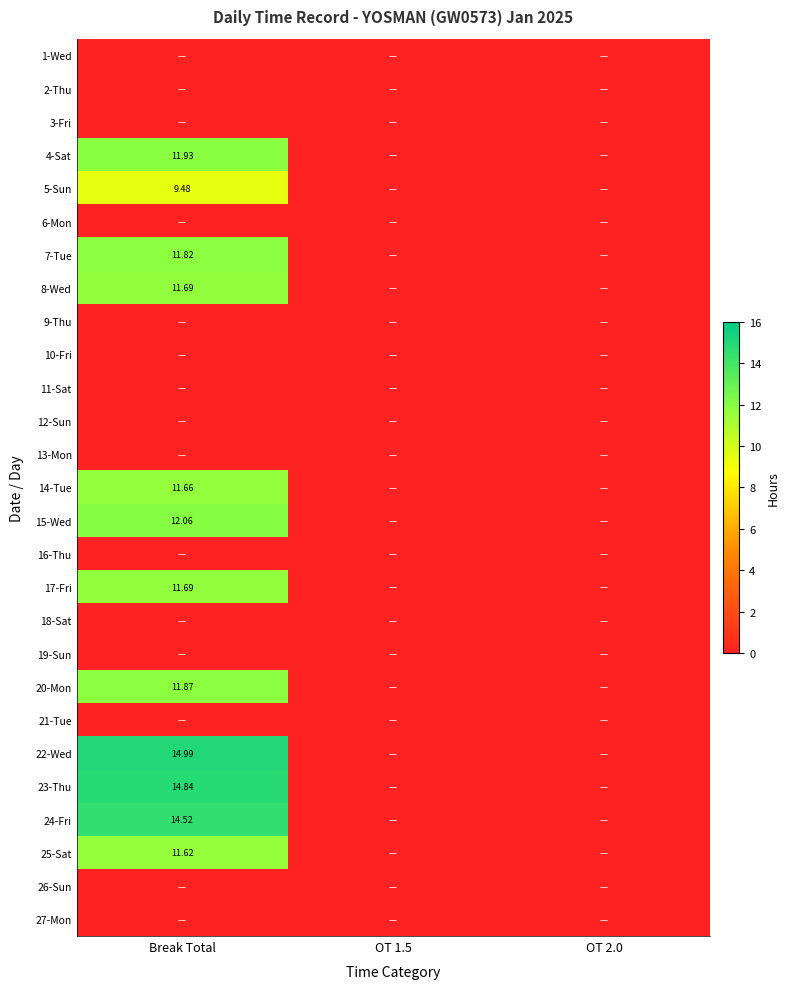

Where is 9-Thu nearest to the value 0?

Break Total